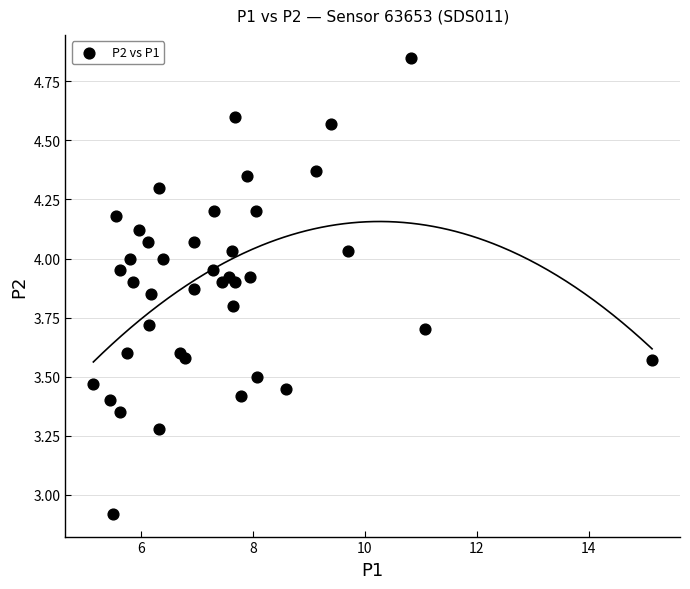

What Y value in the scatter plot is closest to 3?

2.9